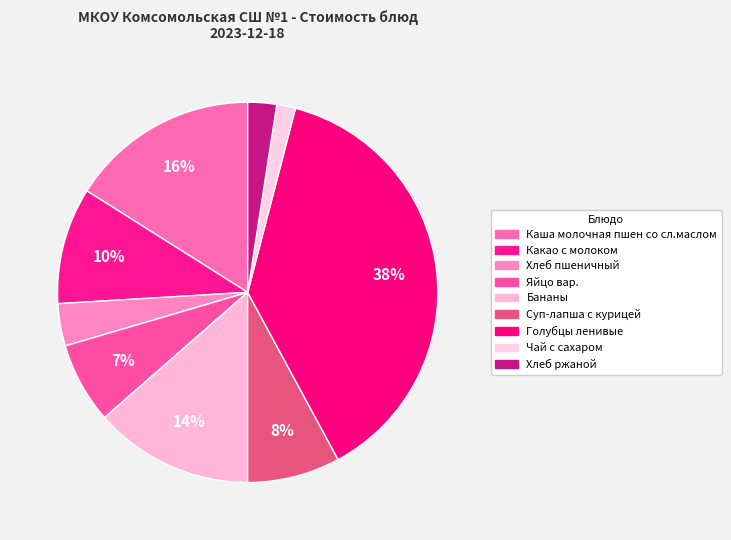

How many segments does this pie chart have?

9